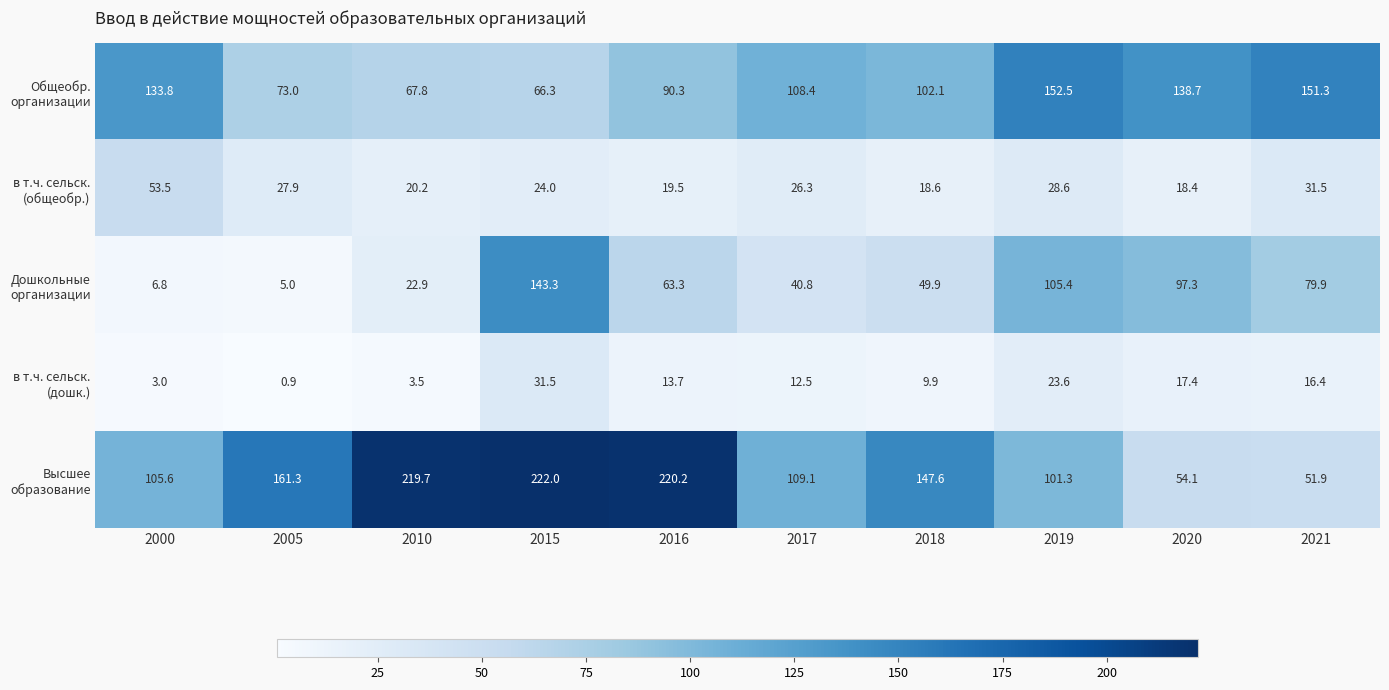

At how many categories does at least one series exceed 37?

10